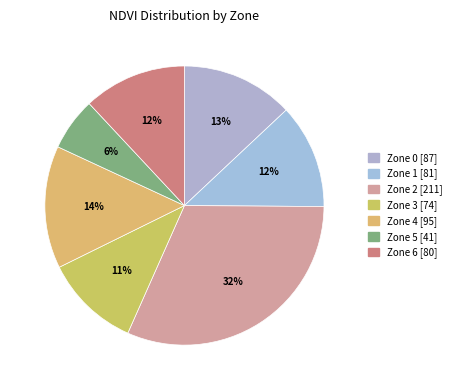

How many slices are in this pie chart?

7